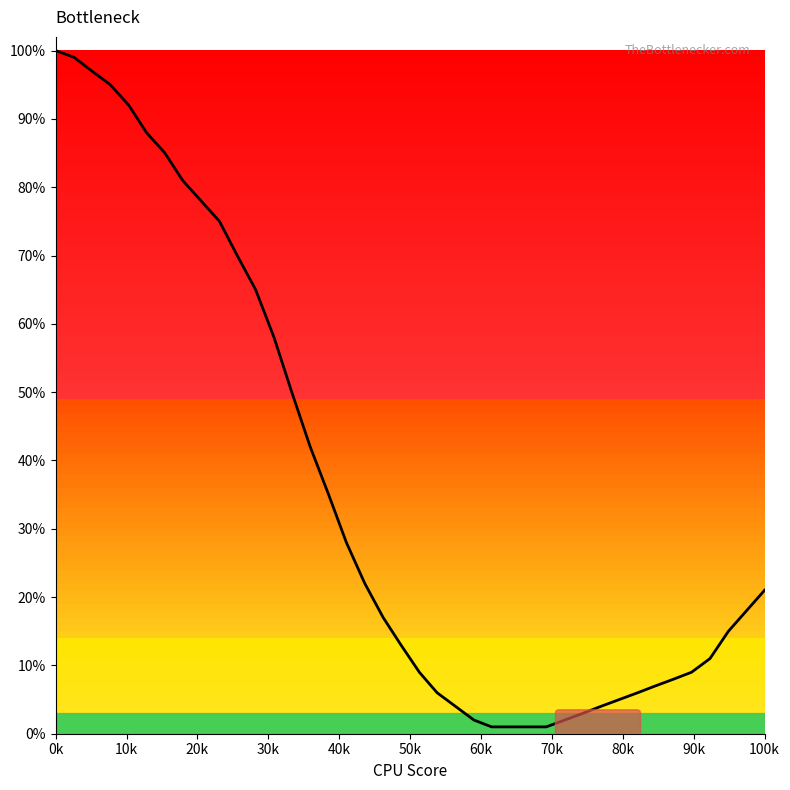

What is the greatest value displayed?

100